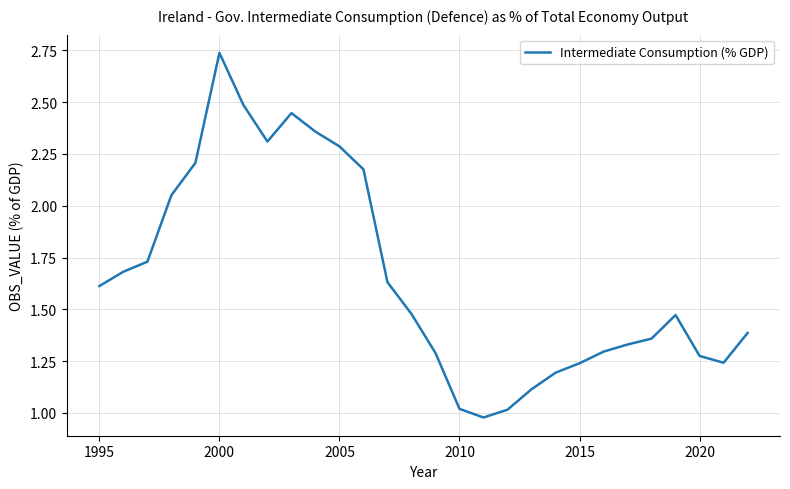

What is the difference between the maximum and minimum values?

1.8